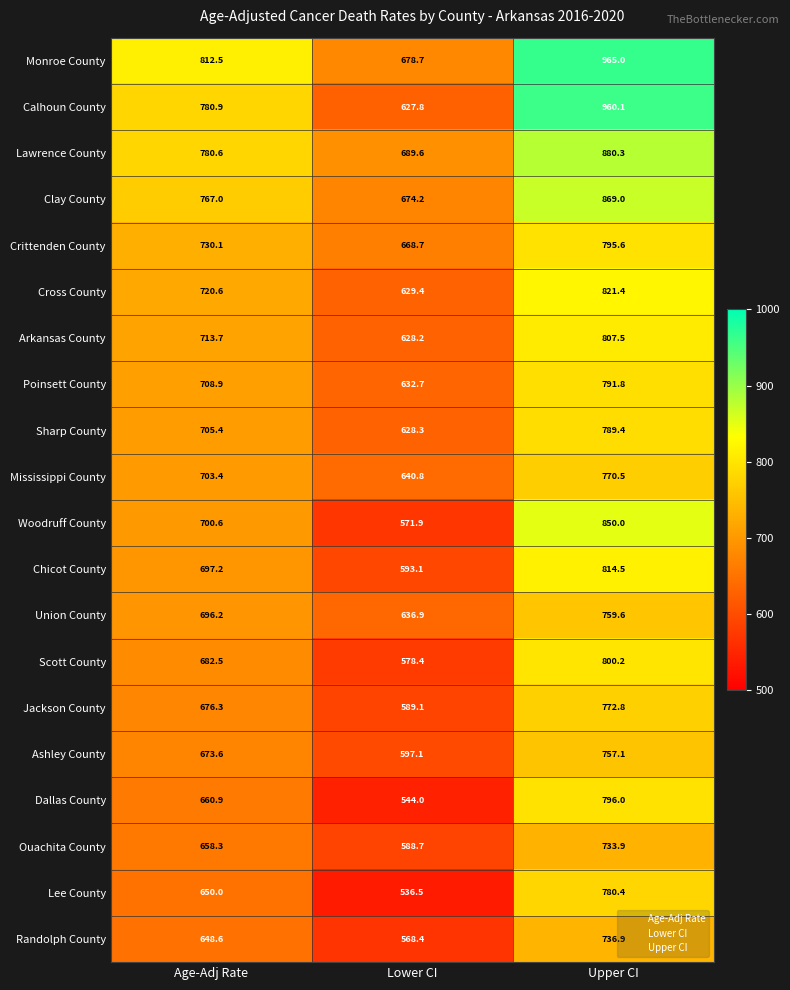

What is the sum of all Clay County values?

2310.2